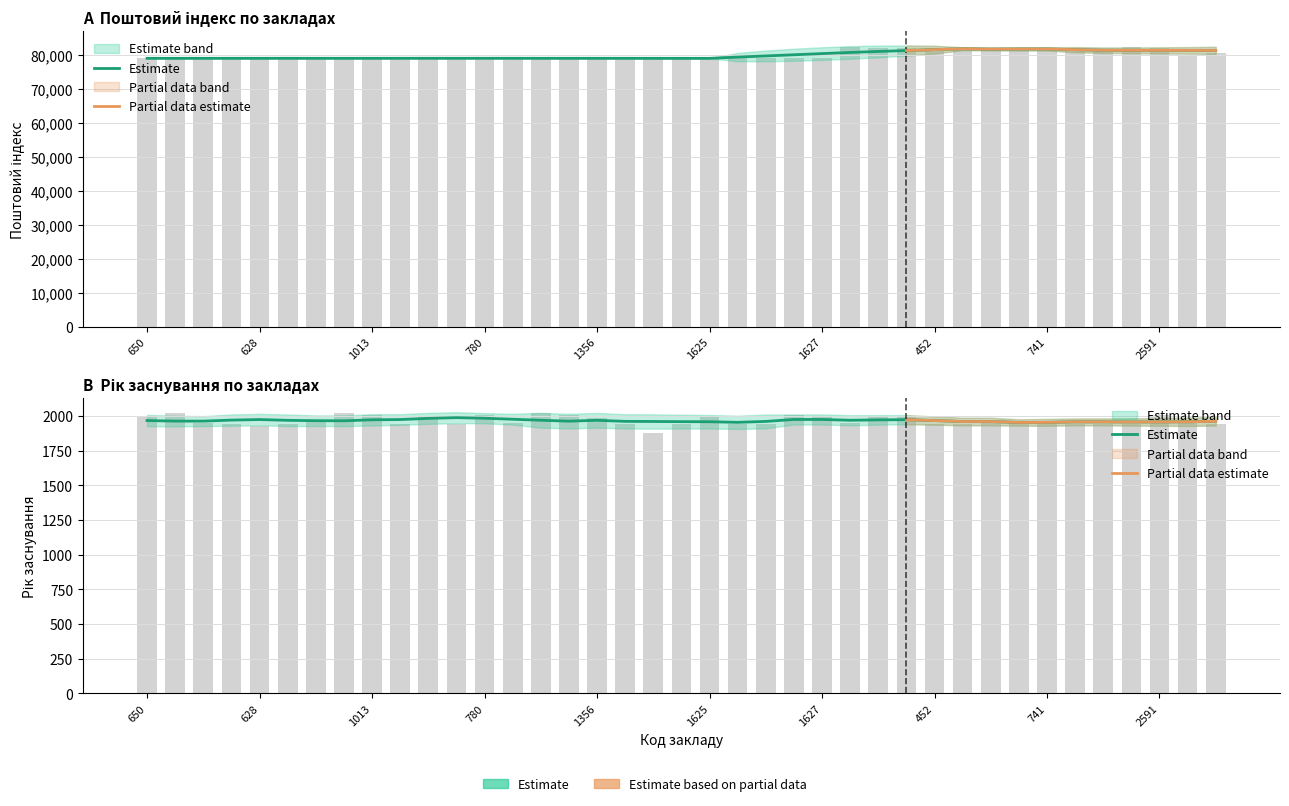

What is the label of the 21st bar from the right?

630